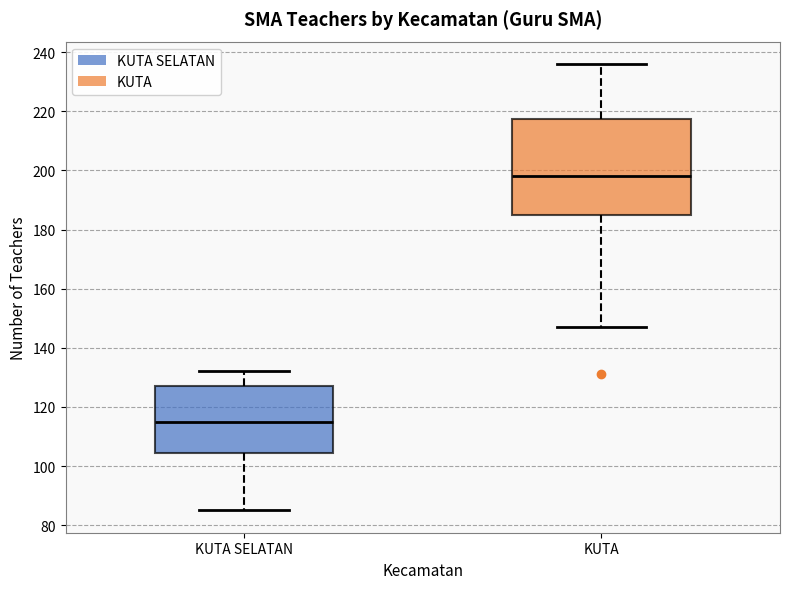

Comparing the boxes themselves (not the whiskers), which one is the tallest?

KUTA